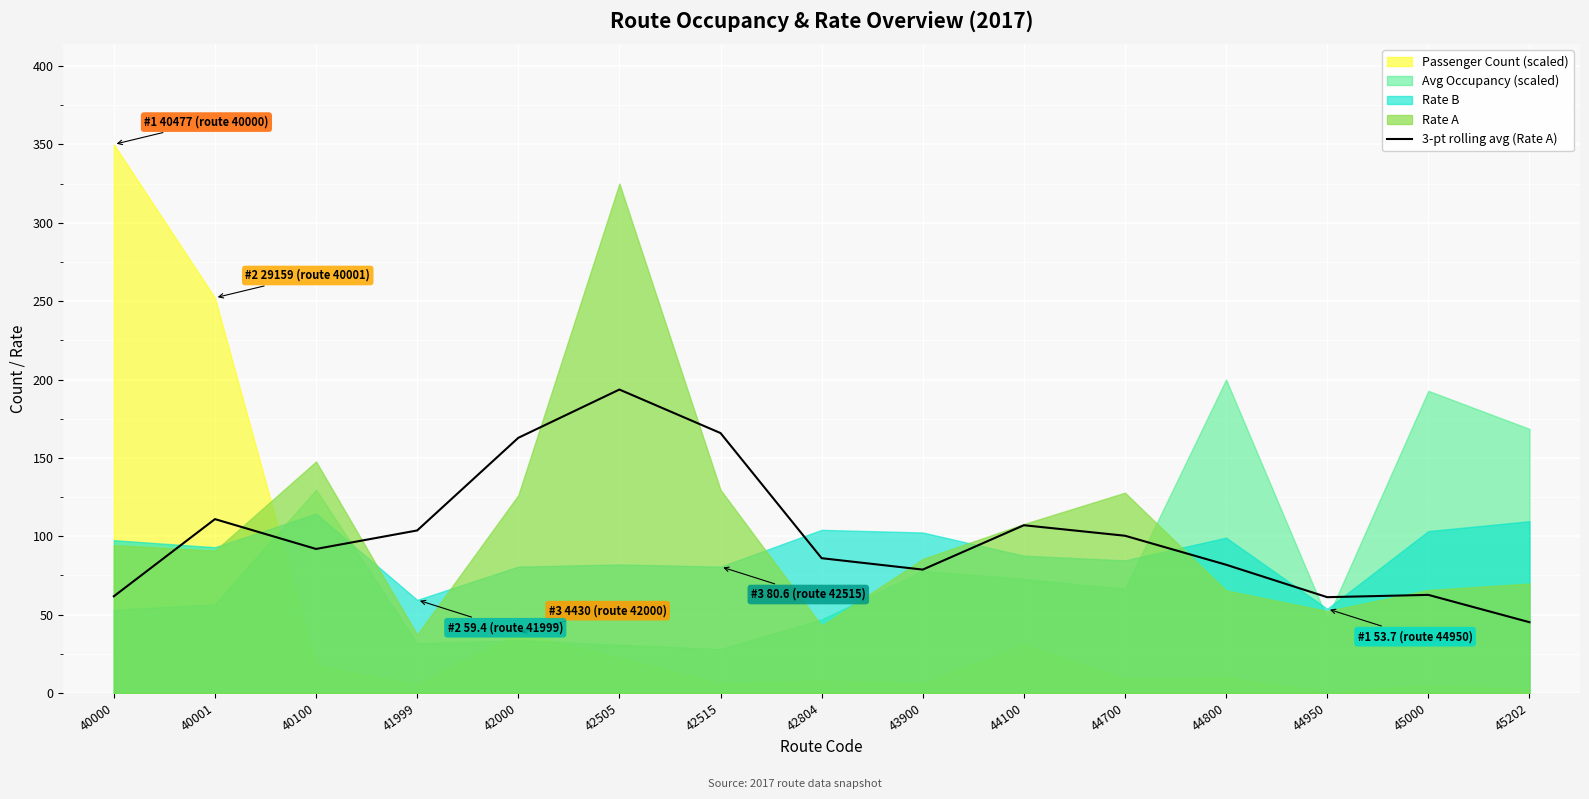

Reading right to left, extract all data points from this chart.

45202=45.2	45000=62.6	44950=61.1	44800=81.8	44700=100.3	44100=107.0	43900=78.7	42804=86.0	42515=165.8	42505=193.6	42000=162.8	41999=103.7	40100=91.9	40001=110.9	40000=61.7